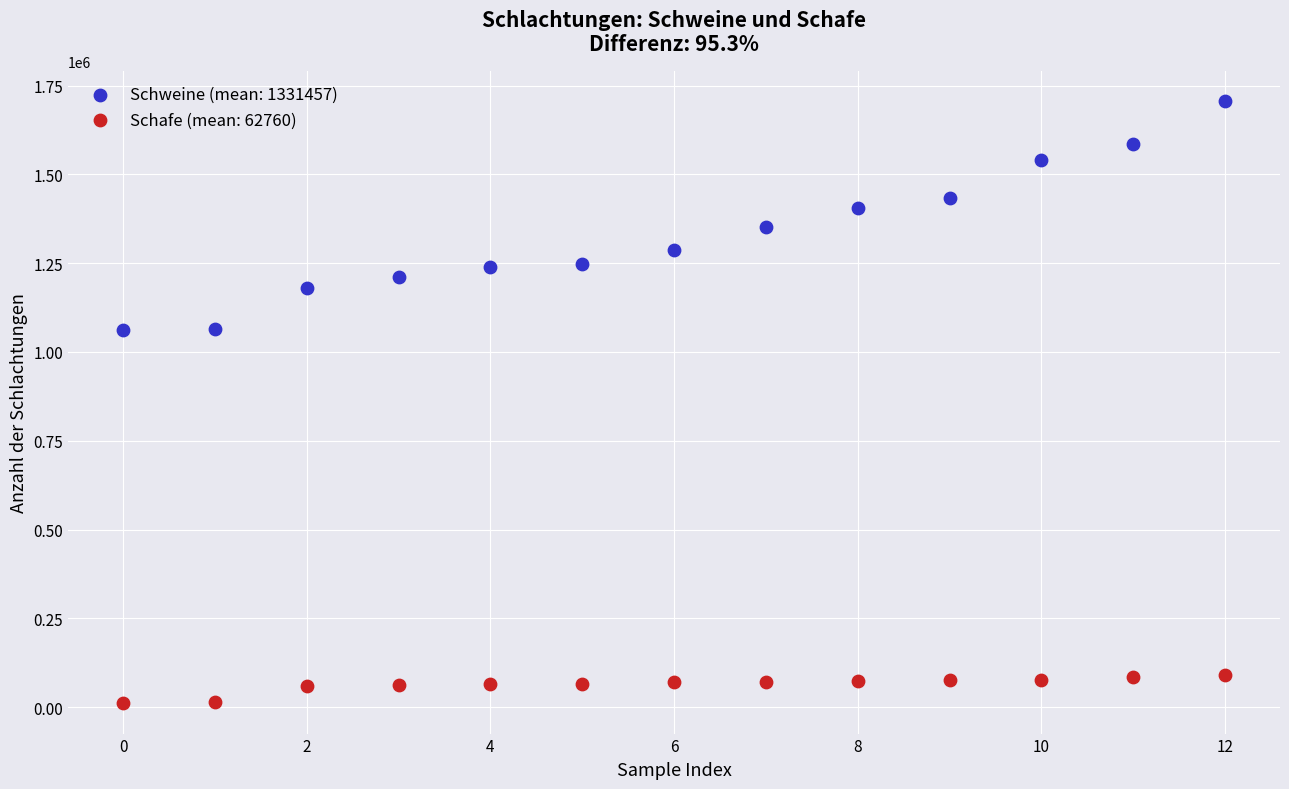

Which series reaches the maximum Y coordinate?

Schweine (mean: 1331457)